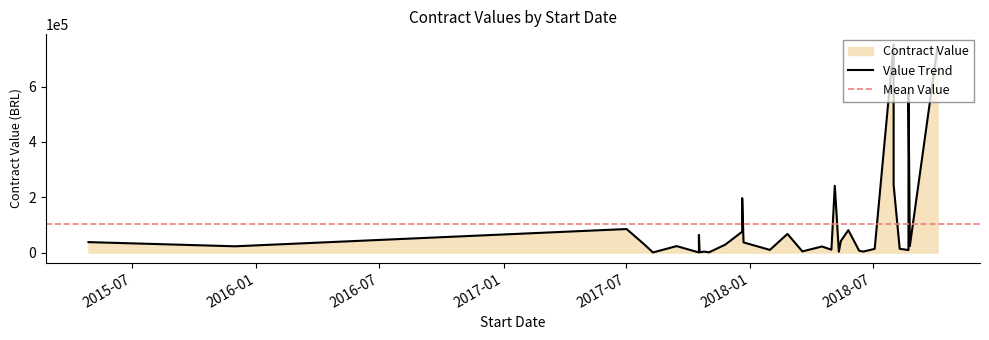

What is the label of the 33rd point from the left?

2017-11-01